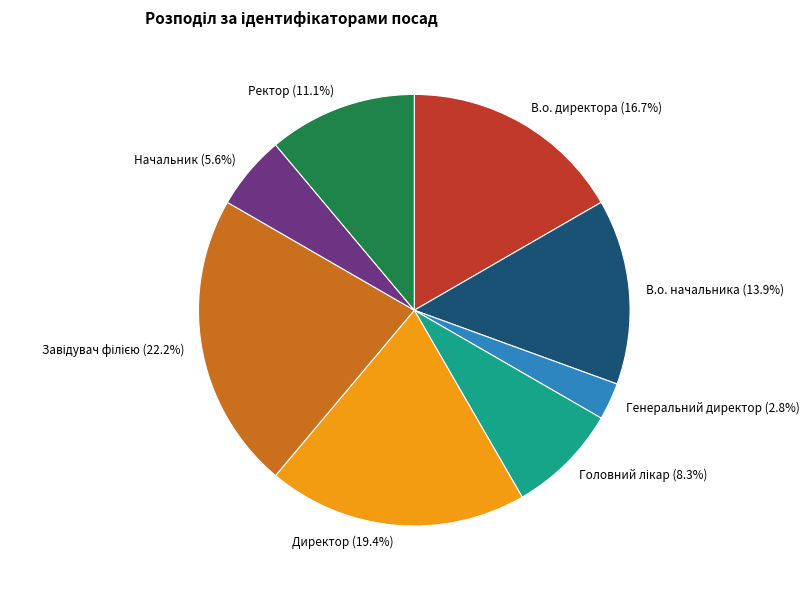

Approximately how many times larger is the value at Директор compared to Начальник?

3.5